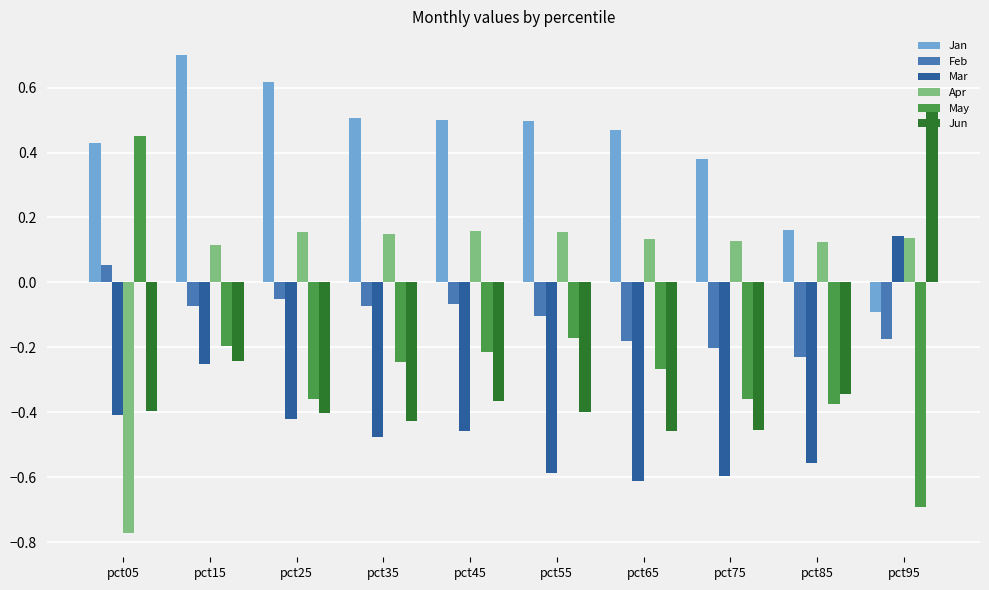

At how many categories does at least one series exceed 0?

10